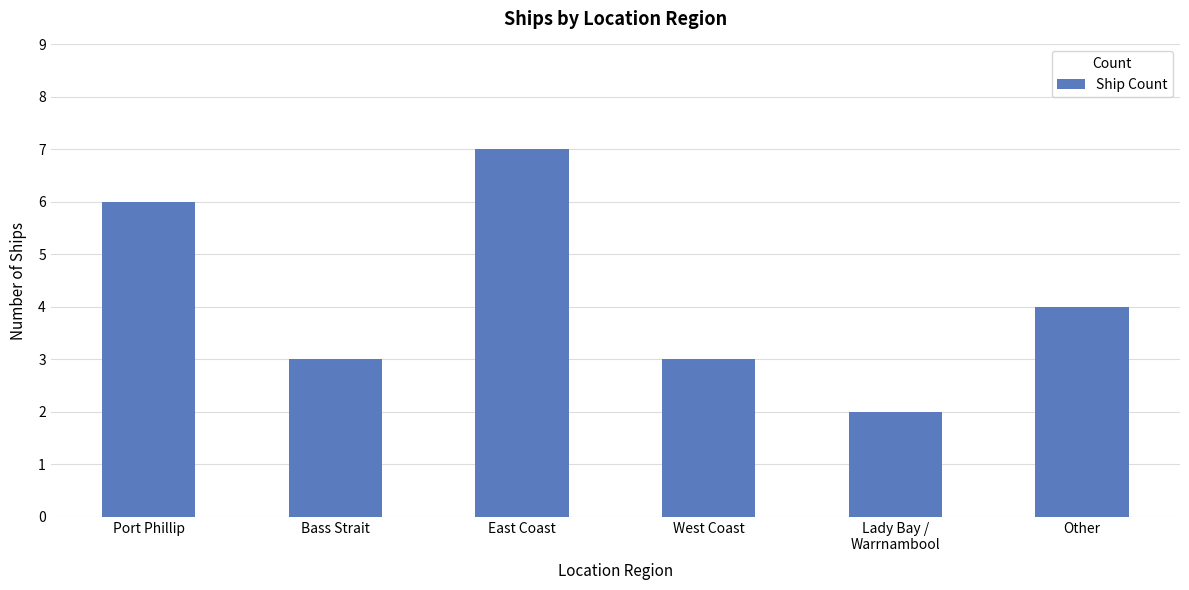

What is the difference between the second highest and second lowest values?

3